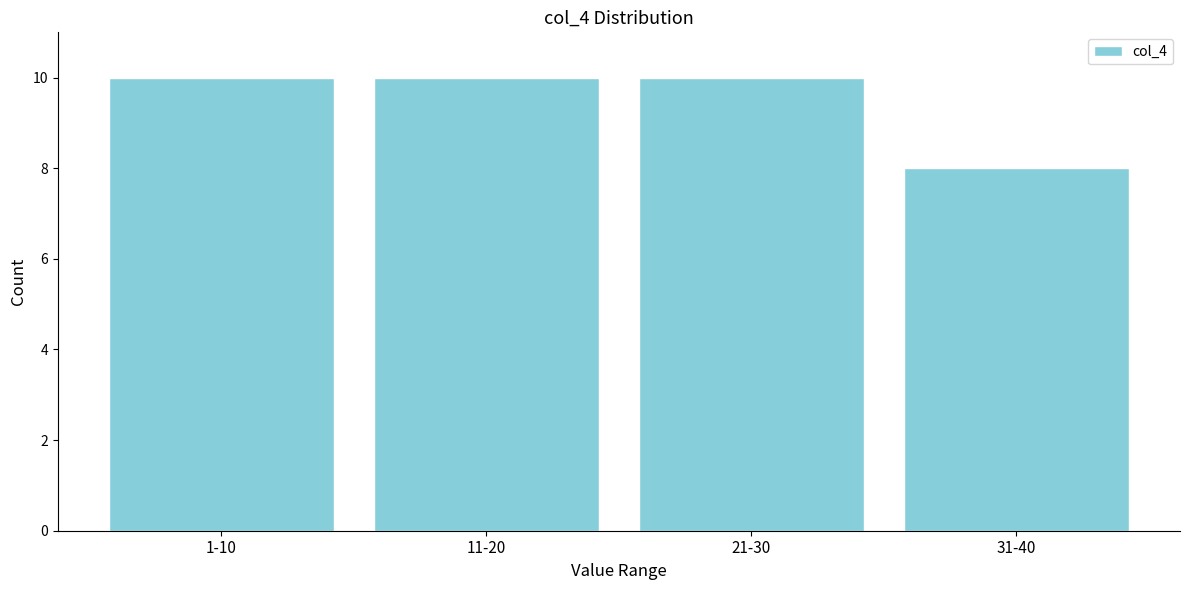

Reading left to right, transcribe all the data shown in this chart.

10	10	10	8